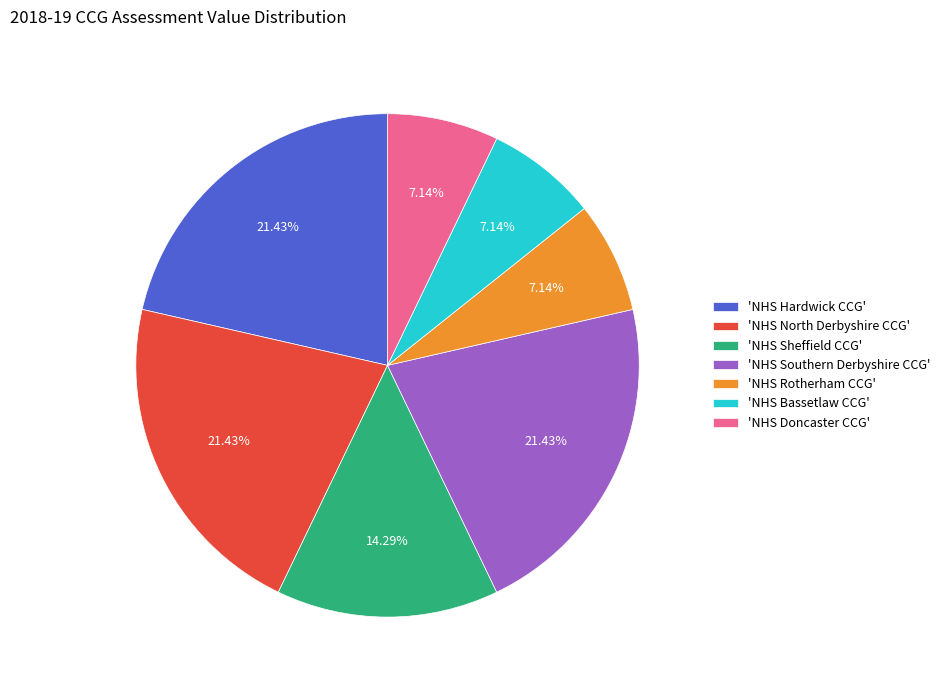

Does any single category account for the majority?

No